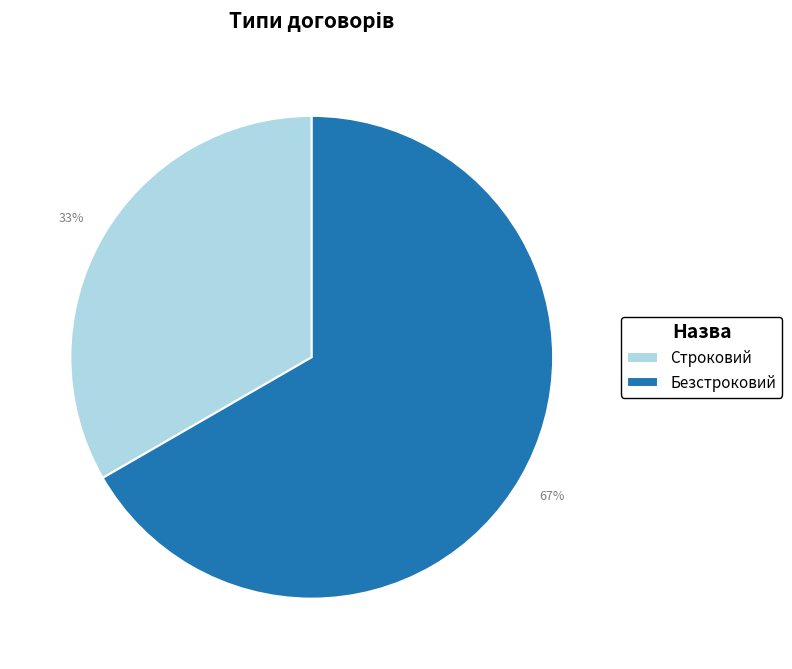

Rank the categories by value from lowest to highest.

Строковий, Безстроковий